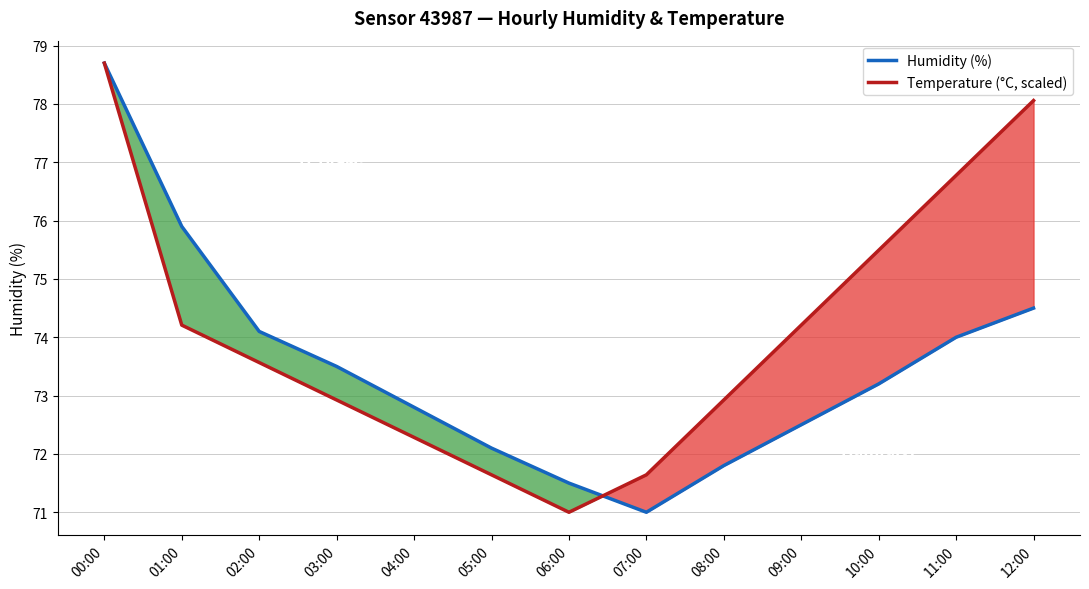

What is the difference between the second highest and second lowest values in the Temperature (°C, scaled) series?

6.4